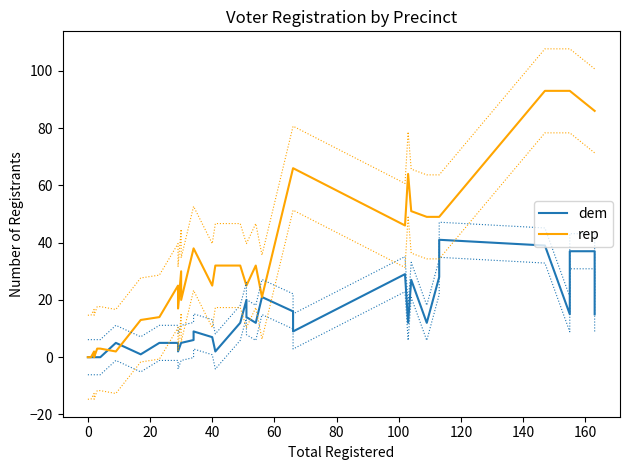

Reading left to right, transcribe all the data shown in this chart.

dem: 0	0	0	0	0	0	0	0	0	5	1	5	5	2	5	5	6	9	7	2	12	20	14	12	21	16	9	29	12	27	12	28	41	39	15	37	37	15
rep: 0	0	0	0	0	2	0	3	3	2	13	14	25	17	30	20	38	38	25	32	32	25	25	32	21	66	66	46	64	51	49	49	49	93	93	93	86	86